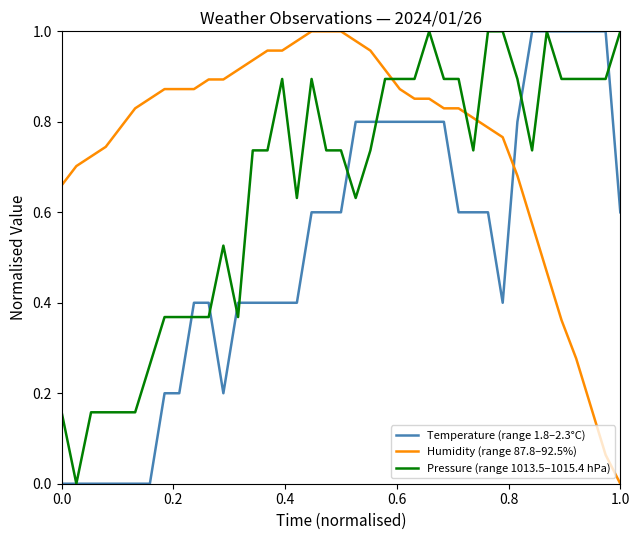

At how many categories does at least one series exceed 0?

39